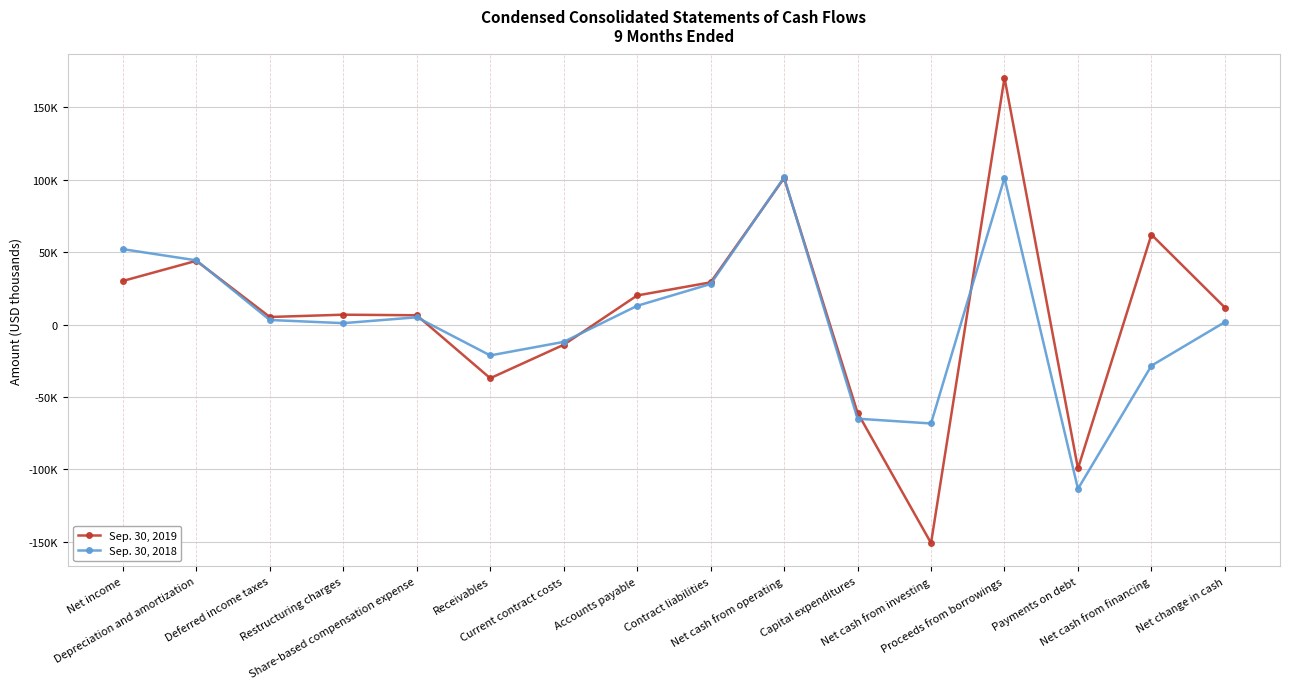

What is the maximum value for Sep. 30, 2018?

101610